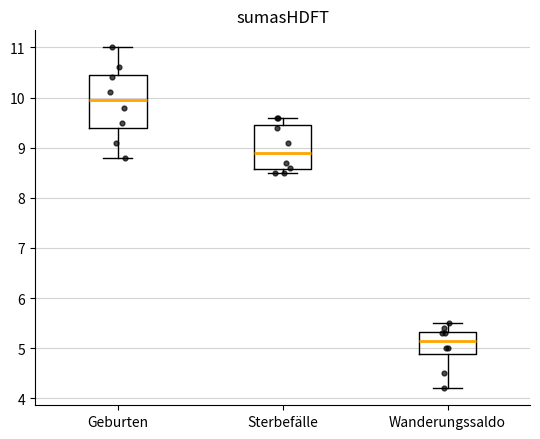

Which box has the lowest median line?

Wanderungssaldo